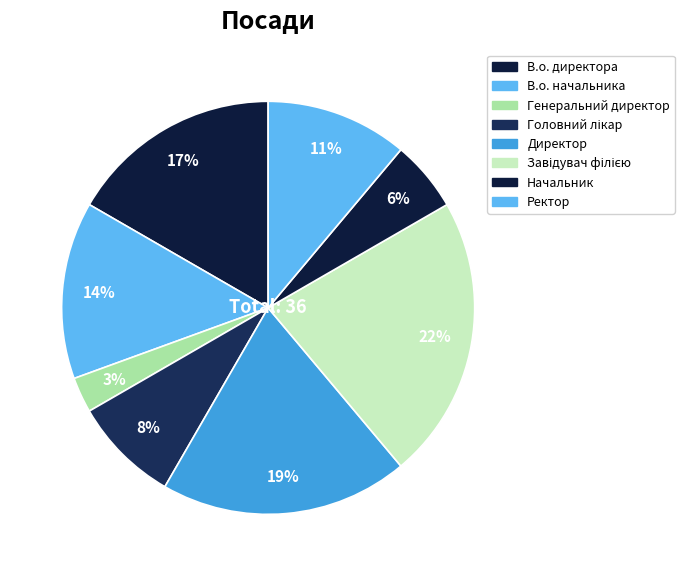

How many slices are in this pie chart?

8